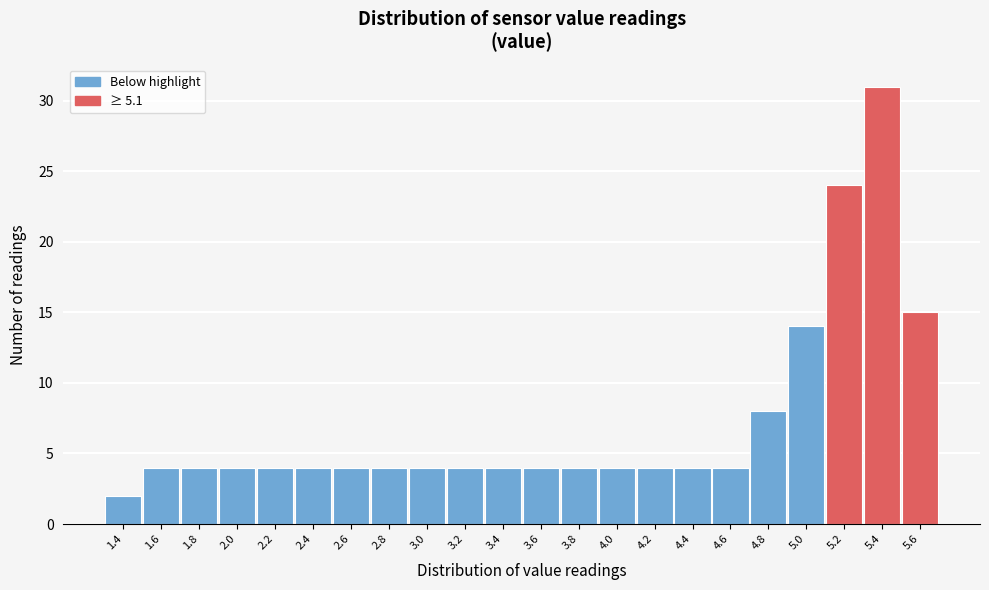

Reading left to right, list all the values displayed in this chart.

2	4	4	4	4	4	4	4	4	4	4	4	4	4	4	4	4	8	14	24	31	15